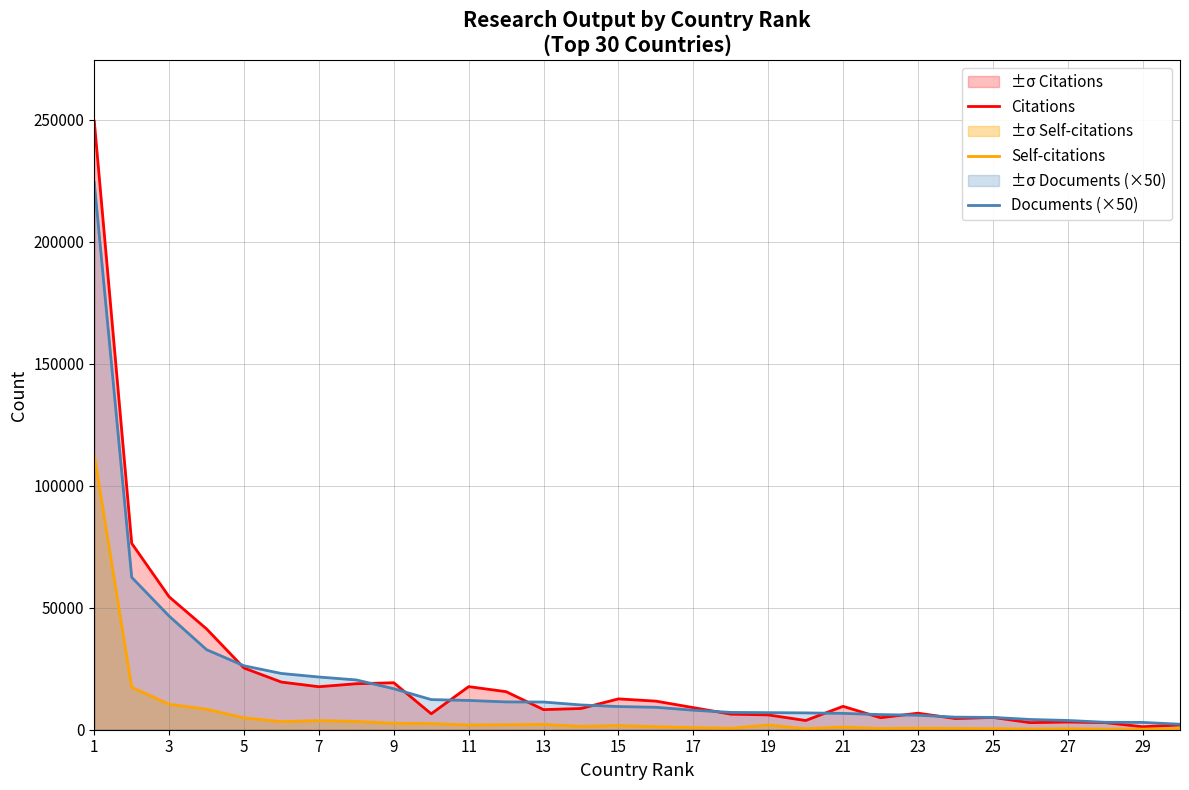

What is the sum of the Self-citations values at 19 and 15?

3687